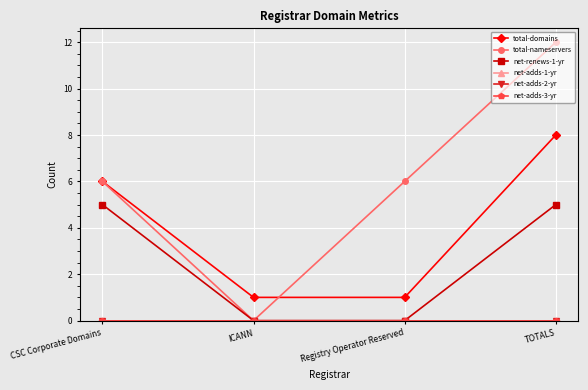

True or false: net-adds-1-yr and net-renews-1-yr intersect in this chart.

False